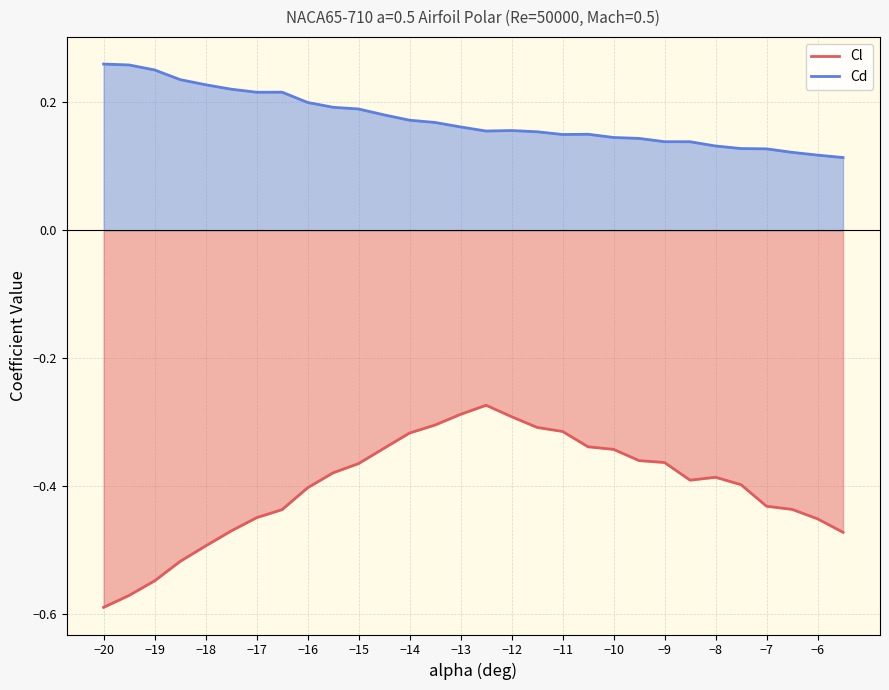

Reading left to right, what are all the values shown in this chart?

Cl: -20=-0.6	-19.5=-0.6	-19=-0.5	-18.5=-0.5	-18=-0.5	-17.5=-0.5	-17=-0.4	-16.5=-0.4	-16=-0.4	-15.5=-0.4	-15=-0.4	-14.5=-0.3	-14=-0.3	-13.5=-0.3	-13=-0.3	-12.5=-0.3	-12=-0.3	-11.5=-0.3	-11=-0.3	-10.5=-0.3	-10=-0.3	-9.5=-0.4	-9=-0.4	-8.5=-0.4	-8=-0.4	-7.5=-0.4	-7=-0.4	-6.5=-0.4	-6=-0.5	-5.5=-0.5
Cd: -20=0.3	-19.5=0.3	-19=0.3	-18.5=0.2	-18=0.2	-17.5=0.2	-17=0.2	-16.5=0.2	-16=0.2	-15.5=0.2	-15=0.2	-14.5=0.2	-14=0.2	-13.5=0.2	-13=0.2	-12.5=0.2	-12=0.2	-11.5=0.2	-11=0.1	-10.5=0.2	-10=0.1	-9.5=0.1	-9=0.1	-8.5=0.1	-8=0.1	-7.5=0.1	-7=0.1	-6.5=0.1	-6=0.1	-5.5=0.1